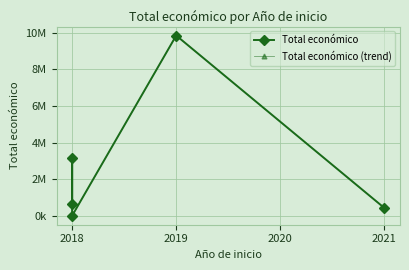

Reading right to left, extract all data points from this chart.

Total económico: 440317	9847932	19478	3178596	644817
Total económico (trend): 440317	9847932	19478	3178596	644817